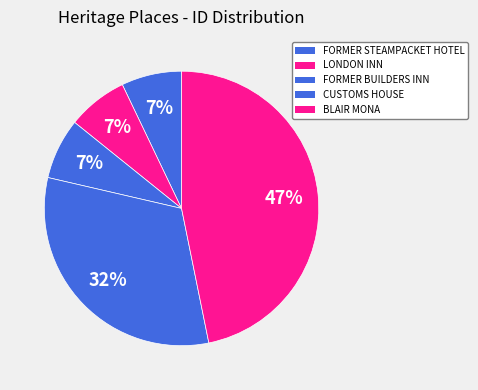

Does BLAIR MONA represent more than half of the total?

No